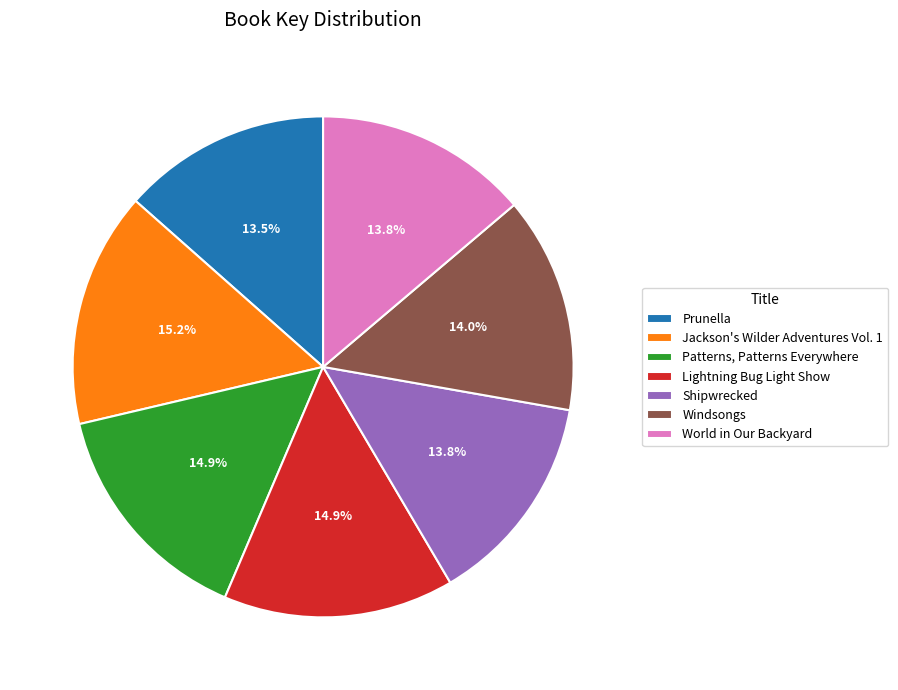

The Windsongs slice represents 14% of the pie. True or false?

True